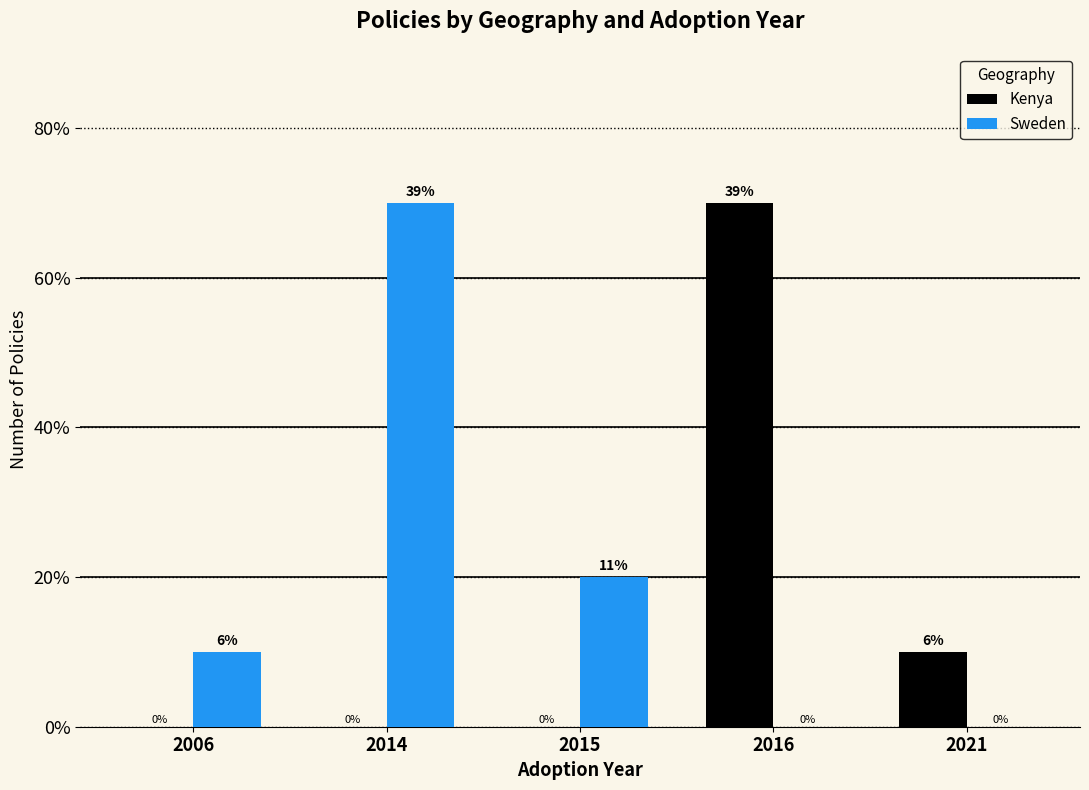

Are the bars horizontal?

No